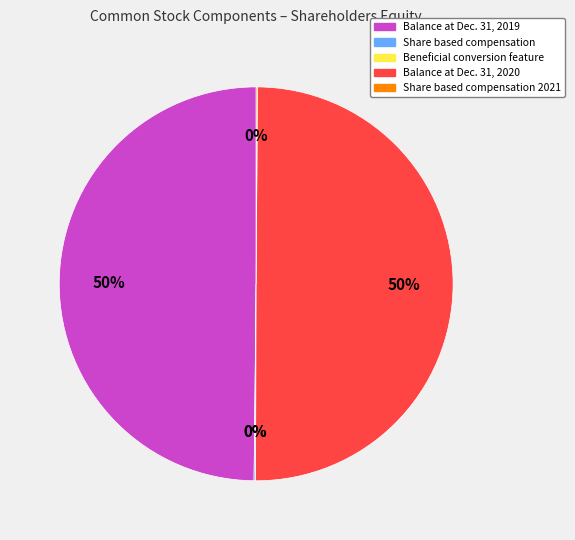

To the nearest percent, what is the difference between the largest and smallest slice percentages?

50%